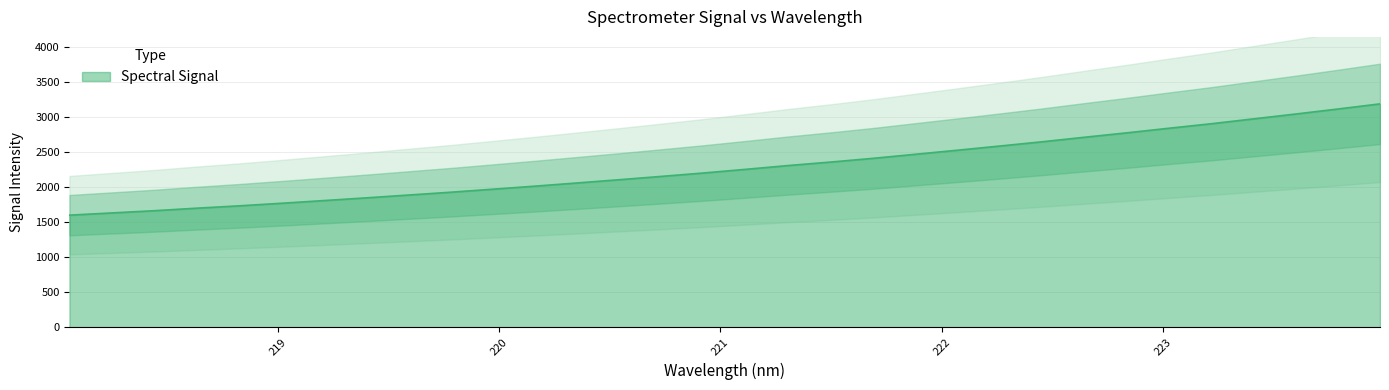

Rank the categories by value from lowest to highest.

218.0596, 218.2508, 218.442, 218.6332, 218.8244, 219.0156, 219.2067, 219.3979, 219.589, 219.7801, 219.9712, 220.1623, 220.3533, 220.5444, 220.7354, 220.9264, 221.1174, 221.3083, 221.4993, 221.6902, 221.8812, 222.0721, 222.263, 222.4538, 222.6447, 222.8355, 223.0264, 223.2172, 223.408, 223.5987, 223.7895, 223.9802